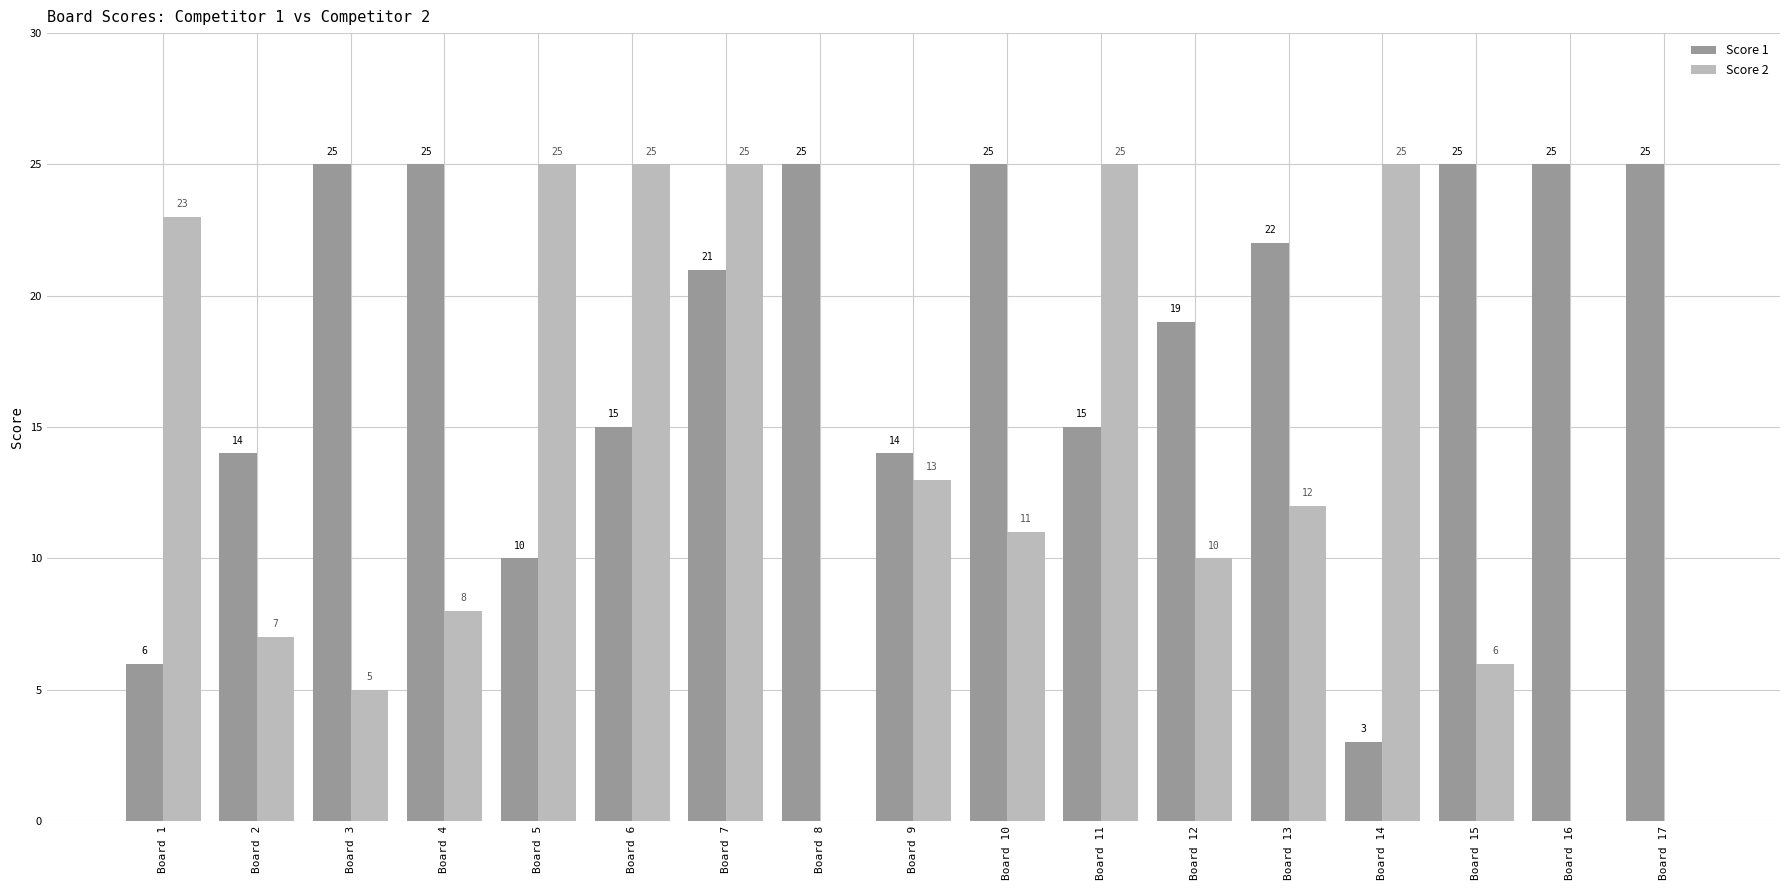

What are all the series names shown in the legend?

Score 1, Score 2